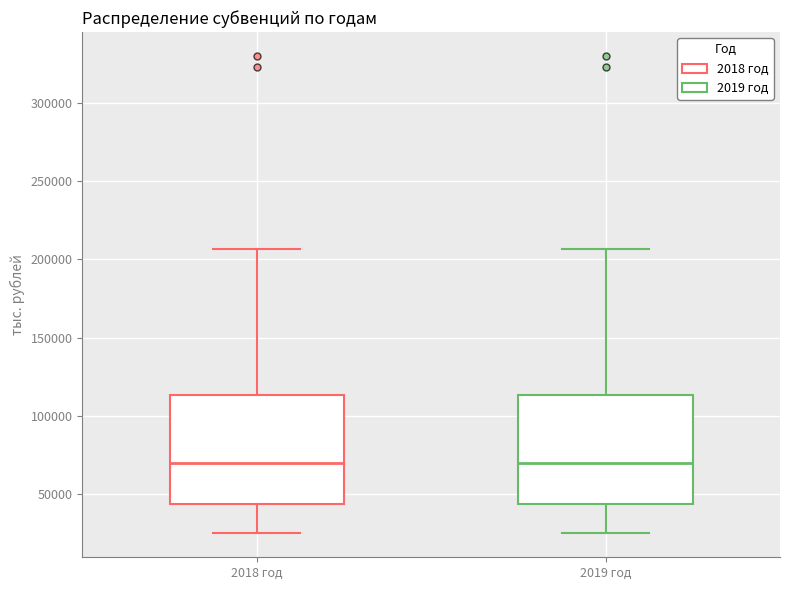

Reading left to right, transcribe this box plot: for each box, give where its median line is, the range the box spans, and where its two whiskers end, as read against the y-axis. The values are not printed on the chart, so give them approximately, as read against the axis.

2018 год: median 70000, box 45000 to 115000, whiskers 25000 to 205000
2019 год: median 70000, box 45000 to 115000, whiskers 25000 to 205000